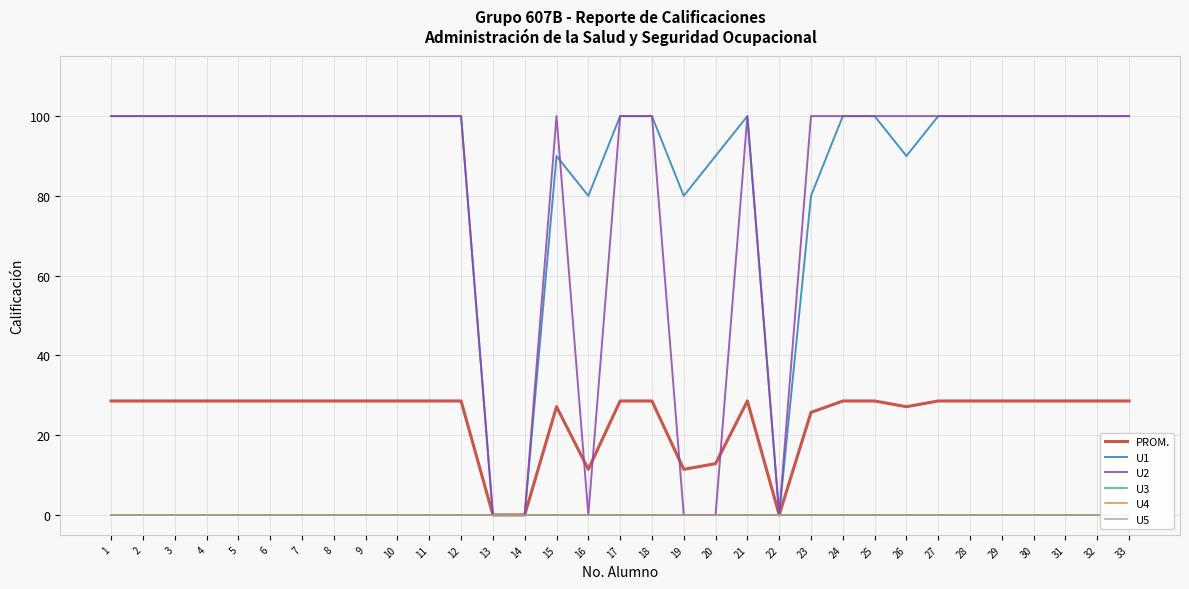

True or false: U4 and U3 intersect in this chart.

False